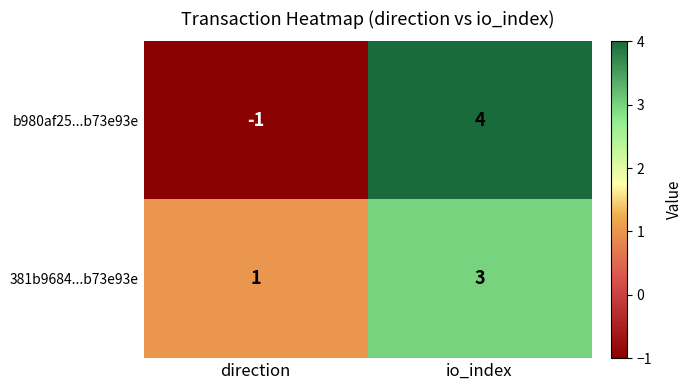

List the series in order of their peak value, highest first.

b980af25...b73e93e, 381b9684...b73e93e